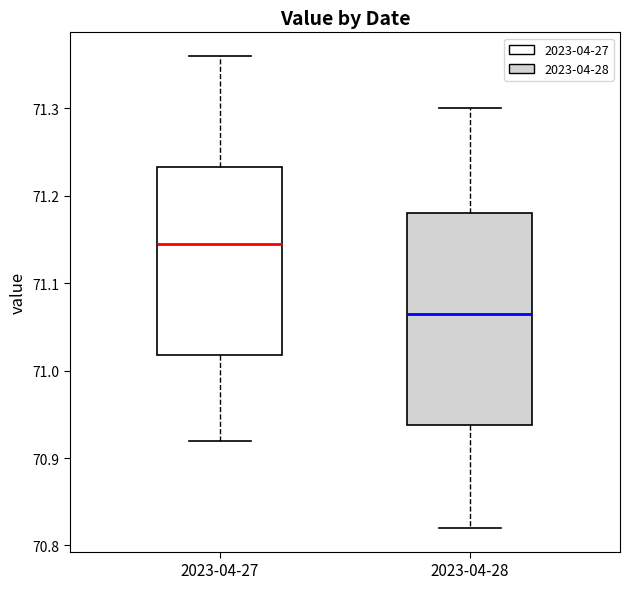

Reading left to right, read every box against the y-axis: the position of its median line, the range the box covers, and the ends of its whiskers. The values are not printed on the chart, so give them approximately, as read against the axis.

2023-04-27: median 71.15, box 71.02 to 71.23, whiskers 70.92 to 71.36
2023-04-28: median 71.07, box 70.94 to 71.18, whiskers 70.82 to 71.30